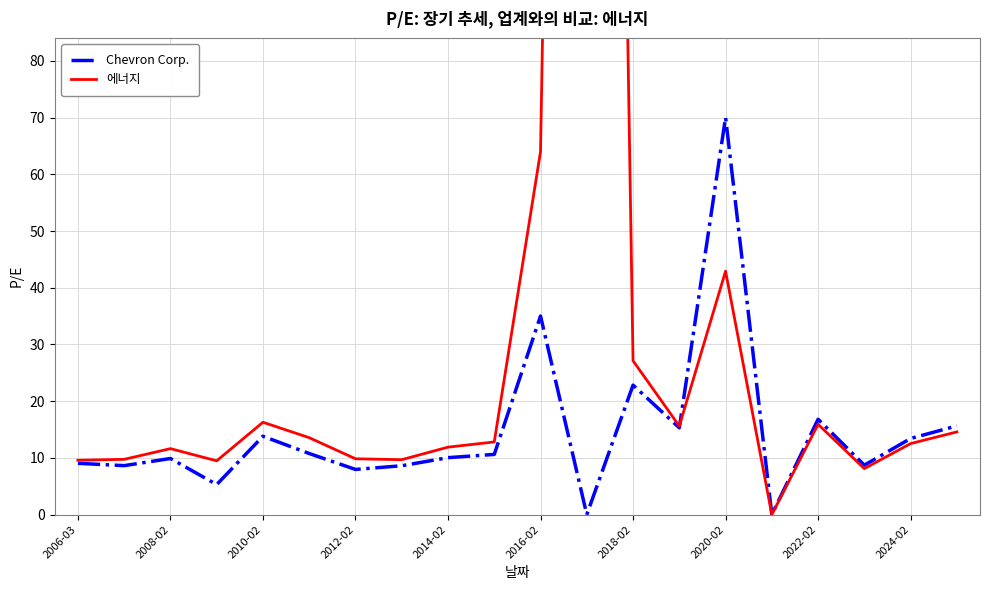

At how many categories does at least one series exceed 393?

1